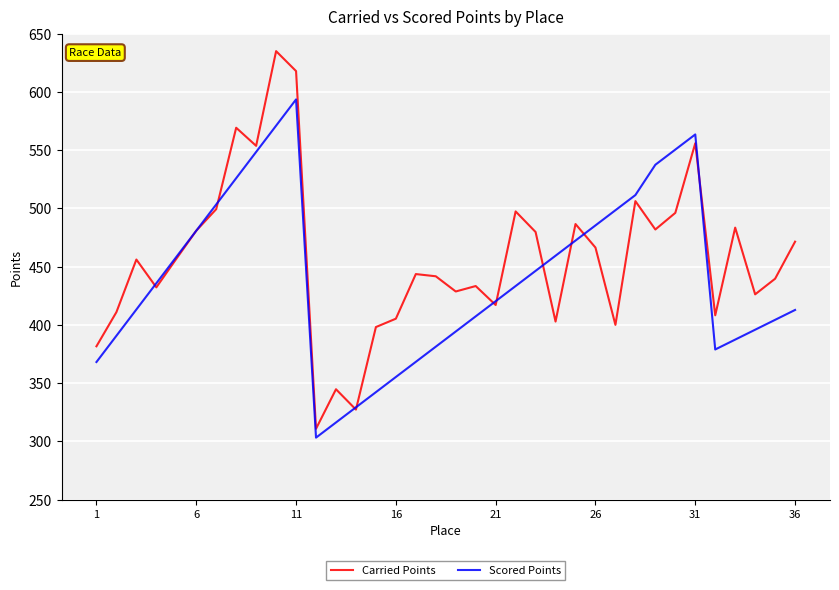

Which series has the largest total across all categories?

Carried Points